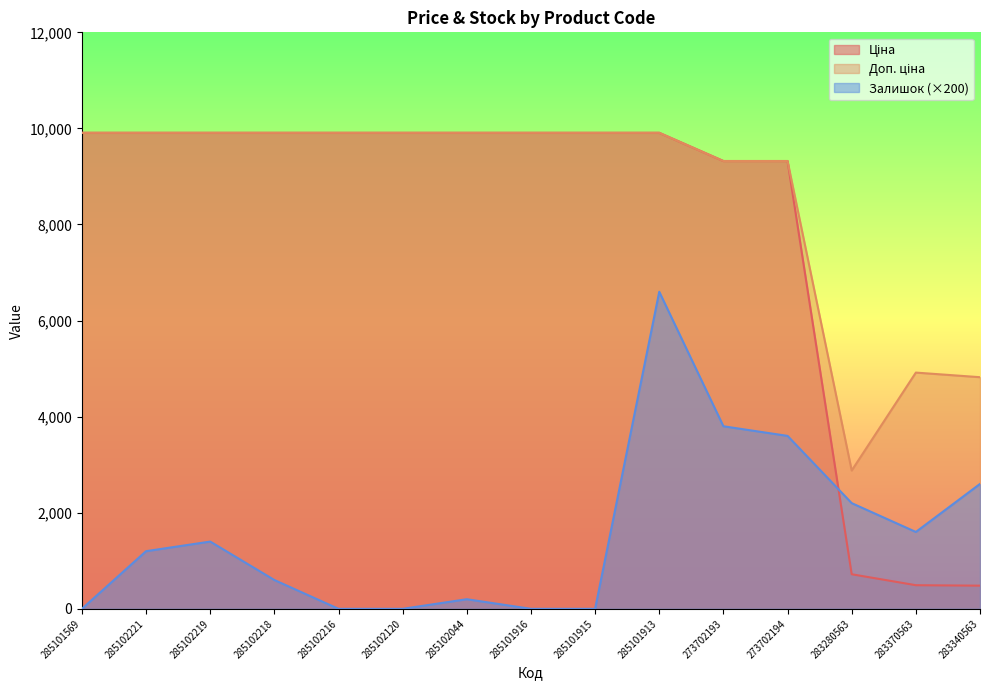

Which series has the largest range (max minus min)?

Ціна